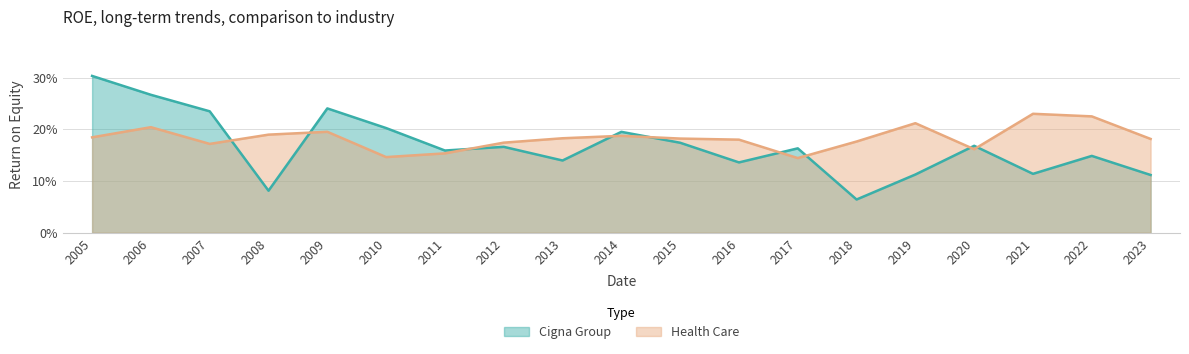

Where is the first local minimum for Health Care?

2007